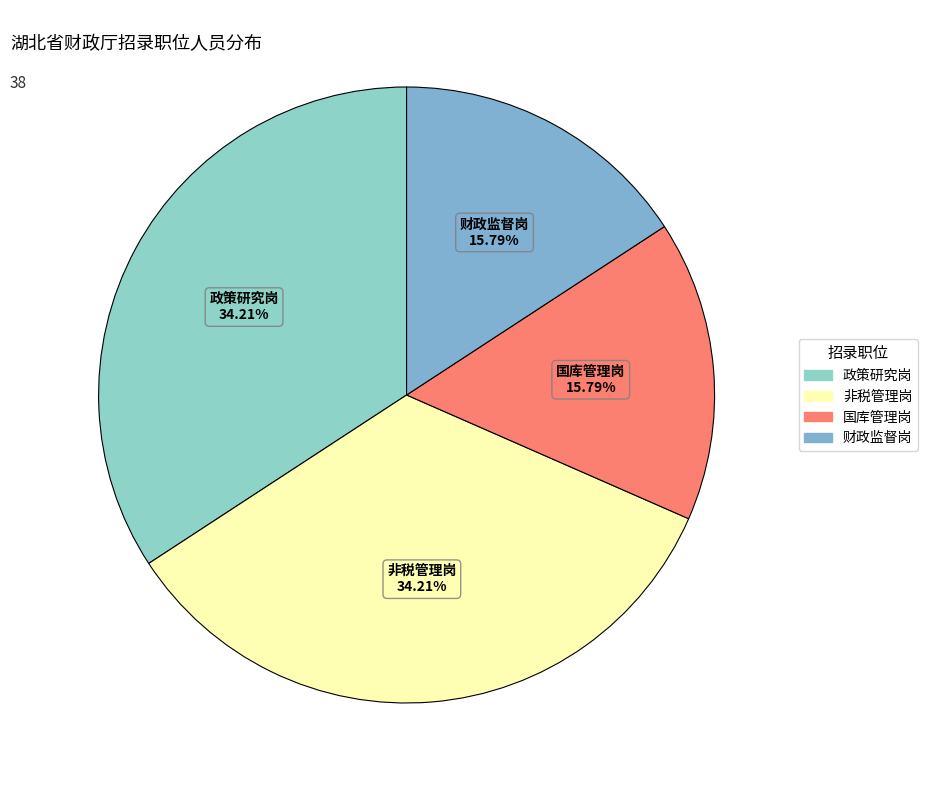

To the nearest percent, what is the difference between the largest and smallest slice percentages?

18%